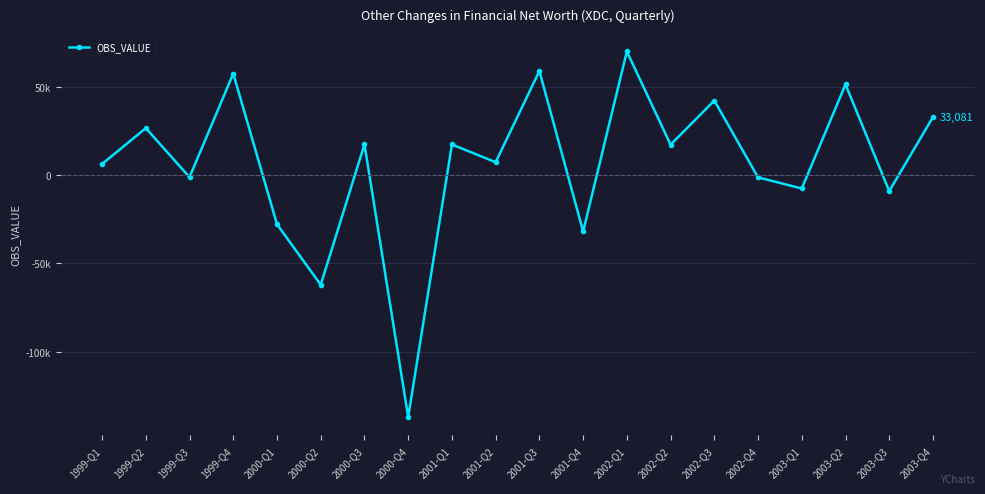

Which category has the lowest value across all series?

2000-Q4